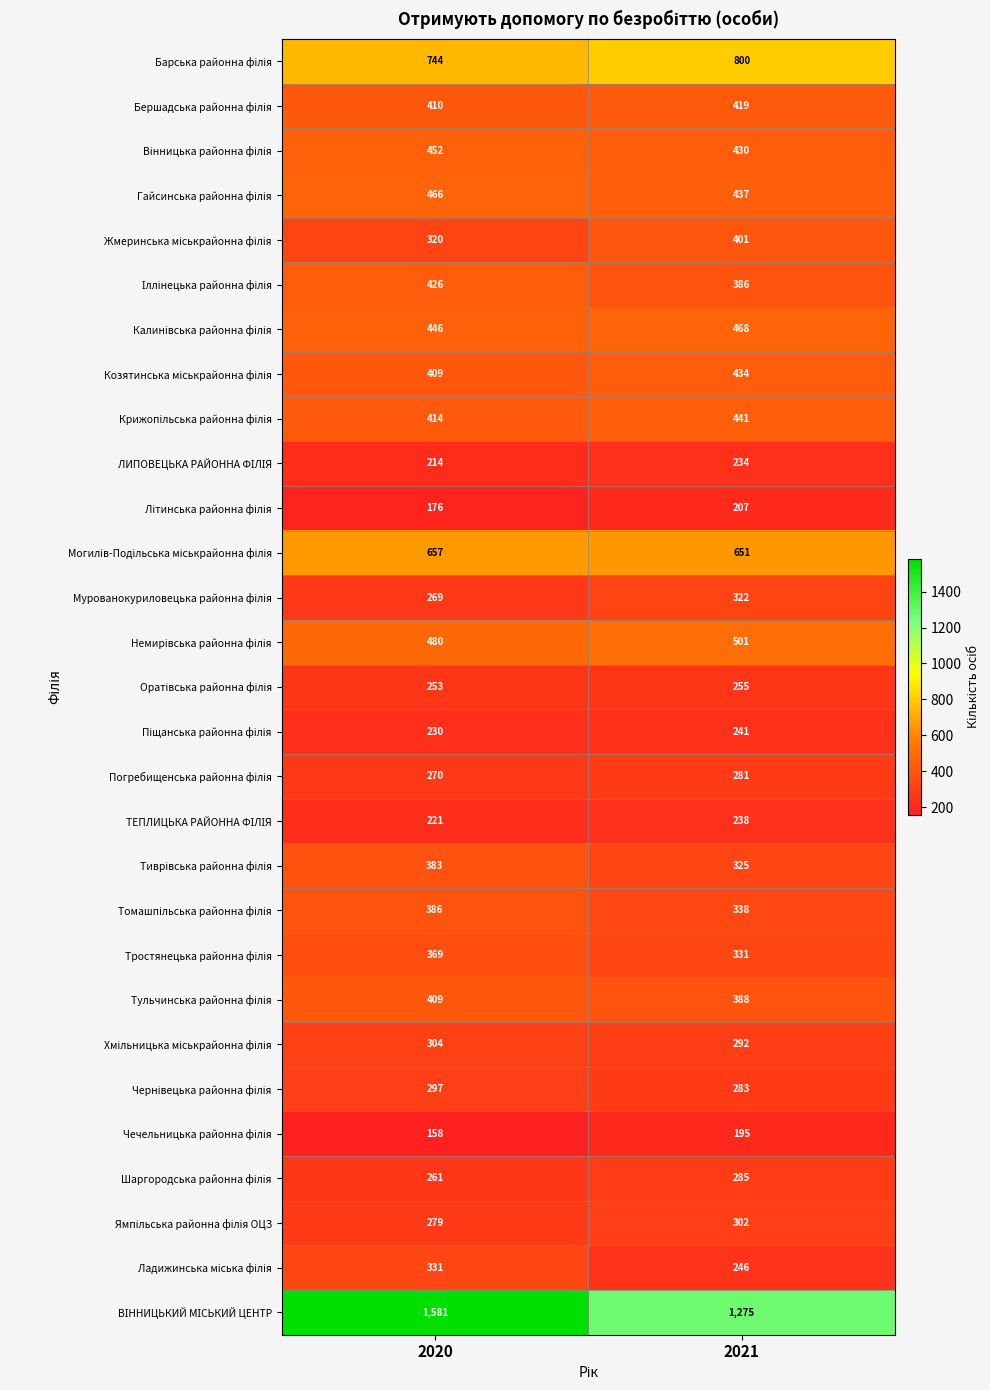

At which category does the chart reach its minimum across all series?

2020